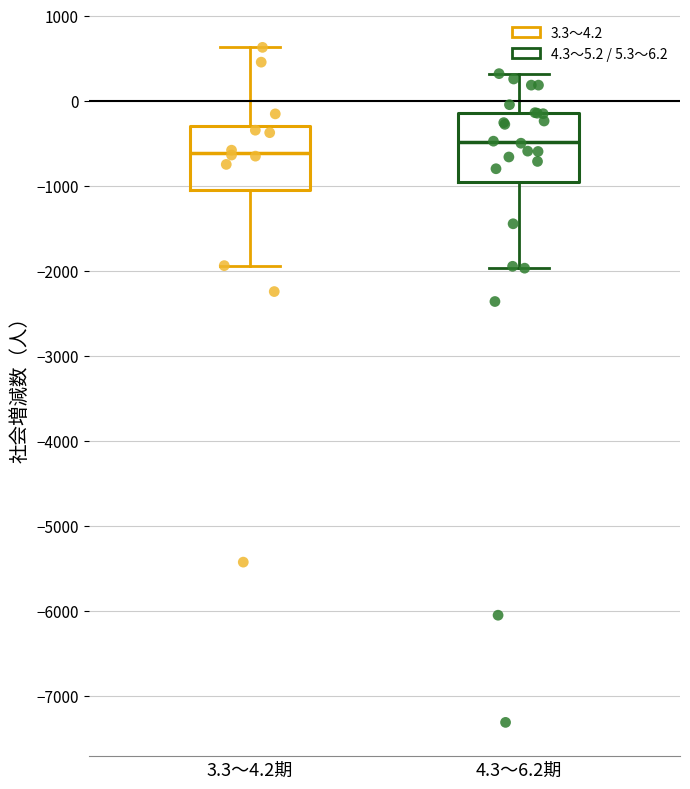

Reading left to right, transcribe this box plot: for each box, give where its median line is, the range the box spans, and where its two whiskers end, as read against the y-axis. The values are not printed on the chart, so give them approximately, as read against the axis.

3.3～4.2期: median -600, box -1000 to -300, whiskers -1900 to 600
4.3～6.2期: median -500, box -1000 to -100, whiskers -2000 to 300